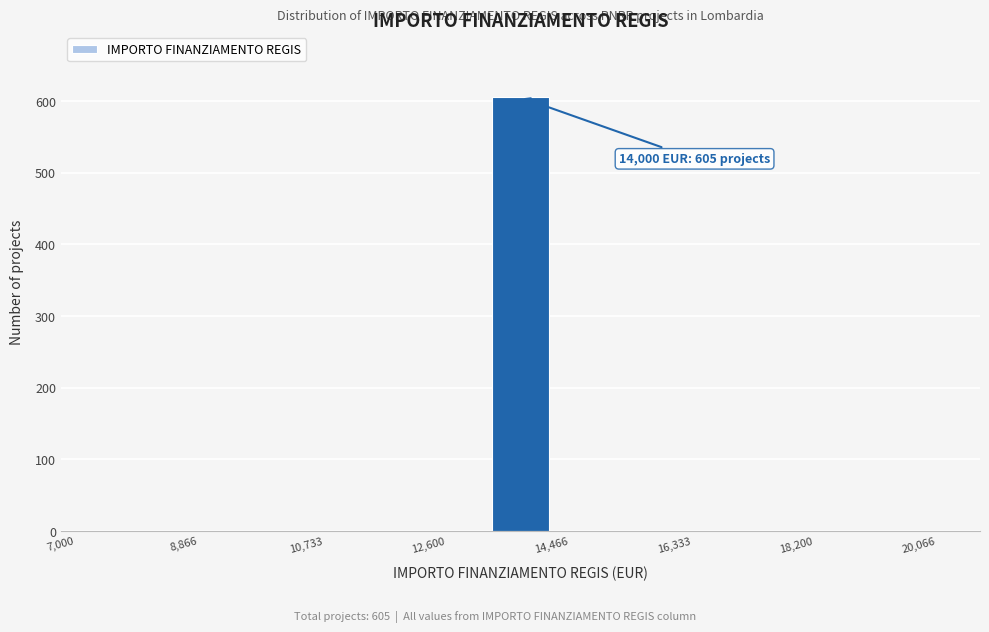

Which range on the x-axis has the tallest bar?

13600 to 14400